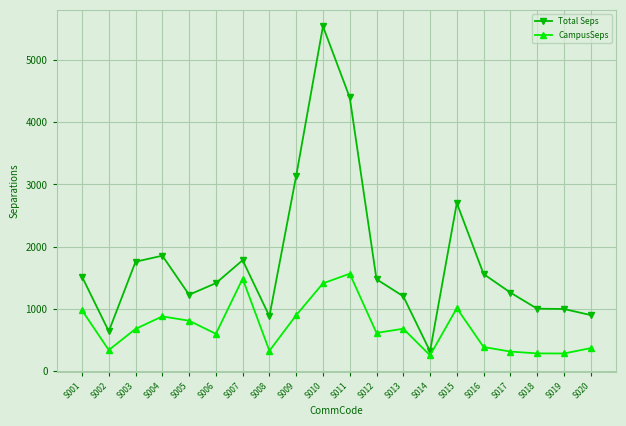

What is the average value of the CampusSeps series?

708.6